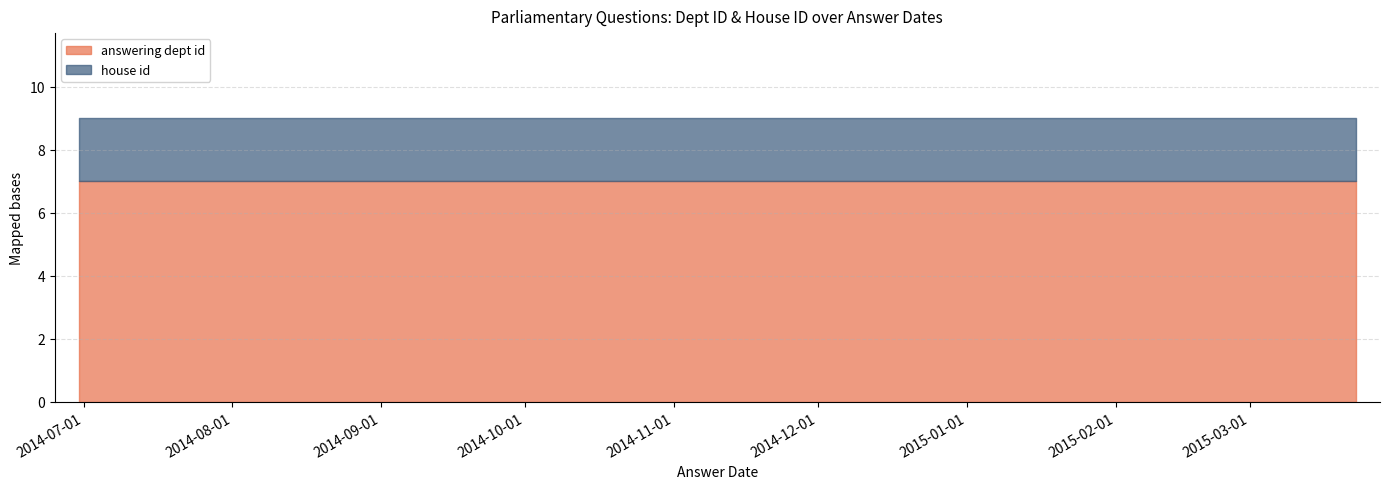

Which label corresponds to the largest value in the chart?

2015-03-23